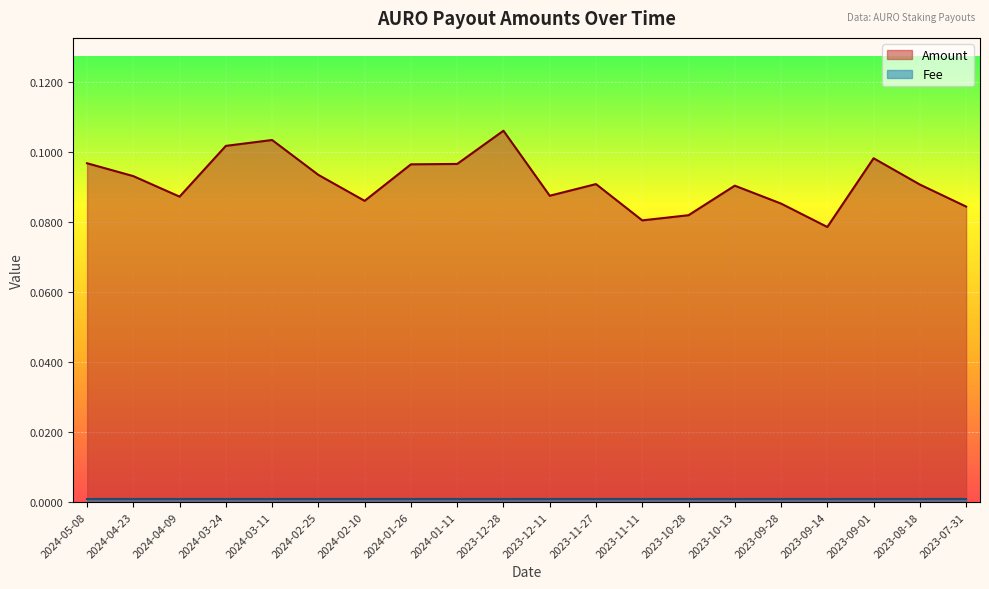

The value at 2023-10-28 is 0.1. True or false?

True